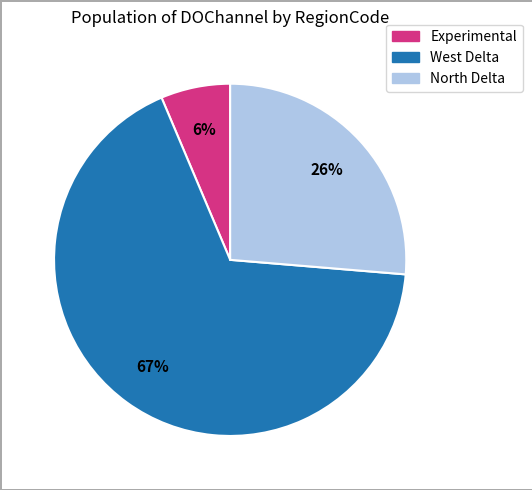

Is there a majority slice in this chart?

Yes